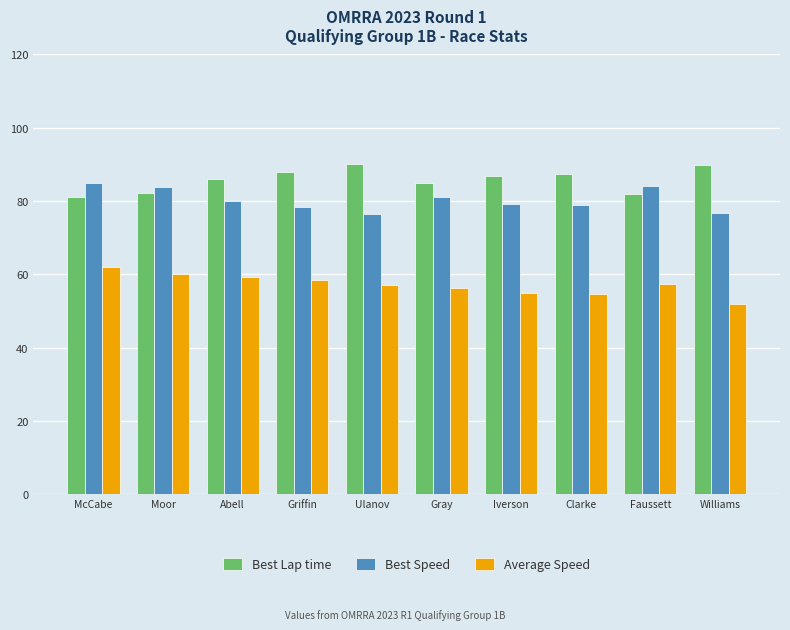

What is the difference between the maximum and minimum values in the Average Speed series?

10.0